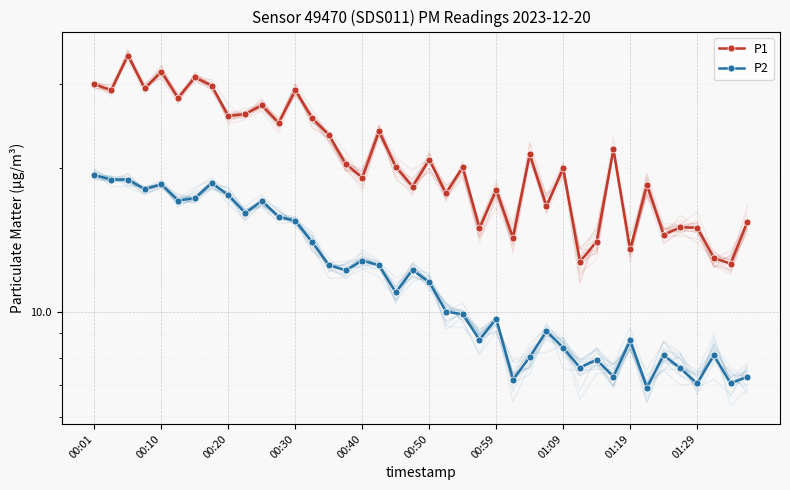

True or false: P2 has more than 0 interior local peaks.

True